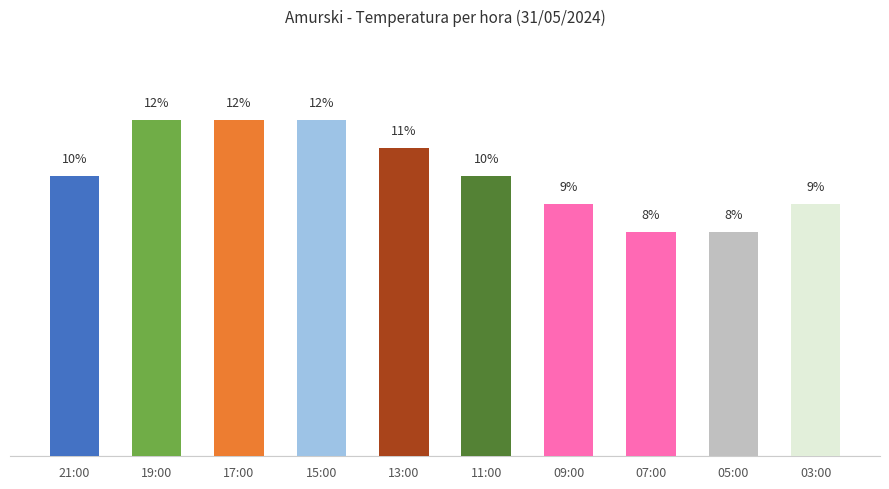

Between 11:00 and 19:00, which is larger?

19:00